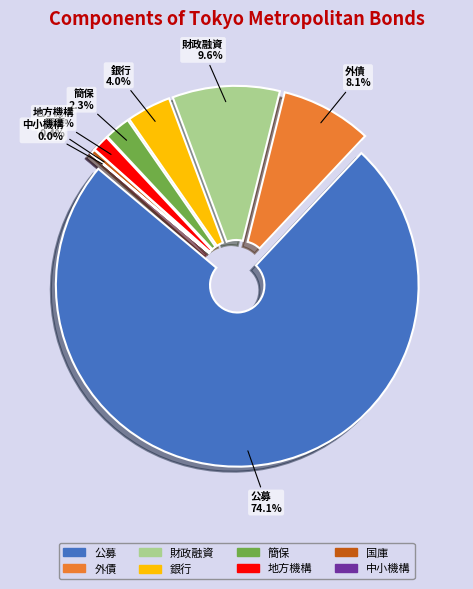

Is there a majority slice in this chart?

Yes